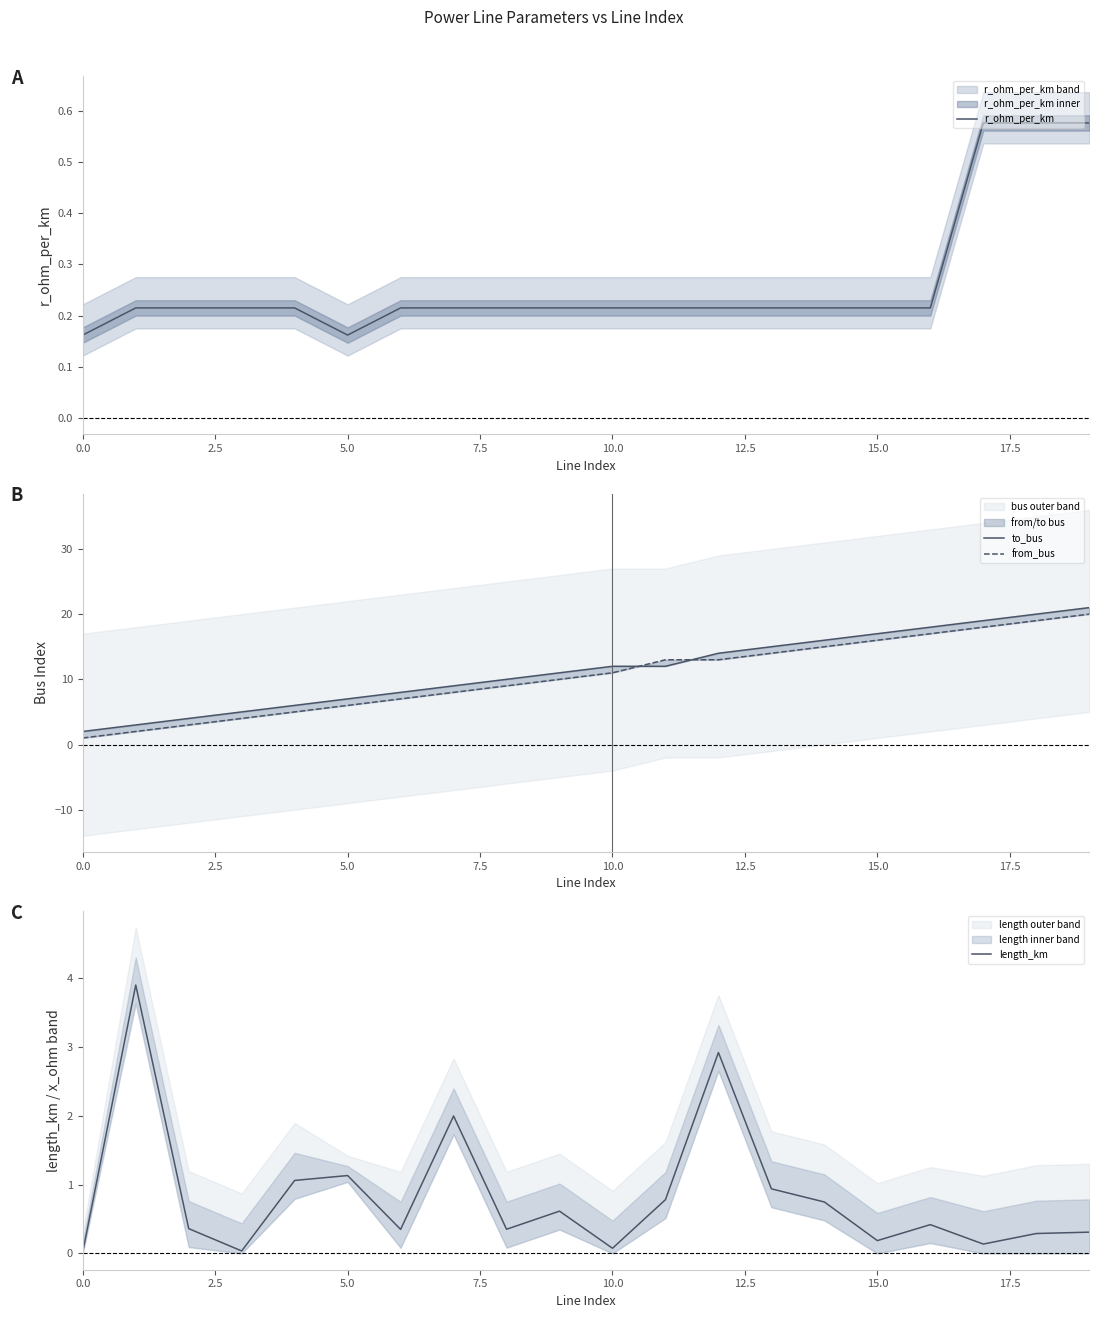

True or false: to_bus has a value of 7.5 at 13.

False